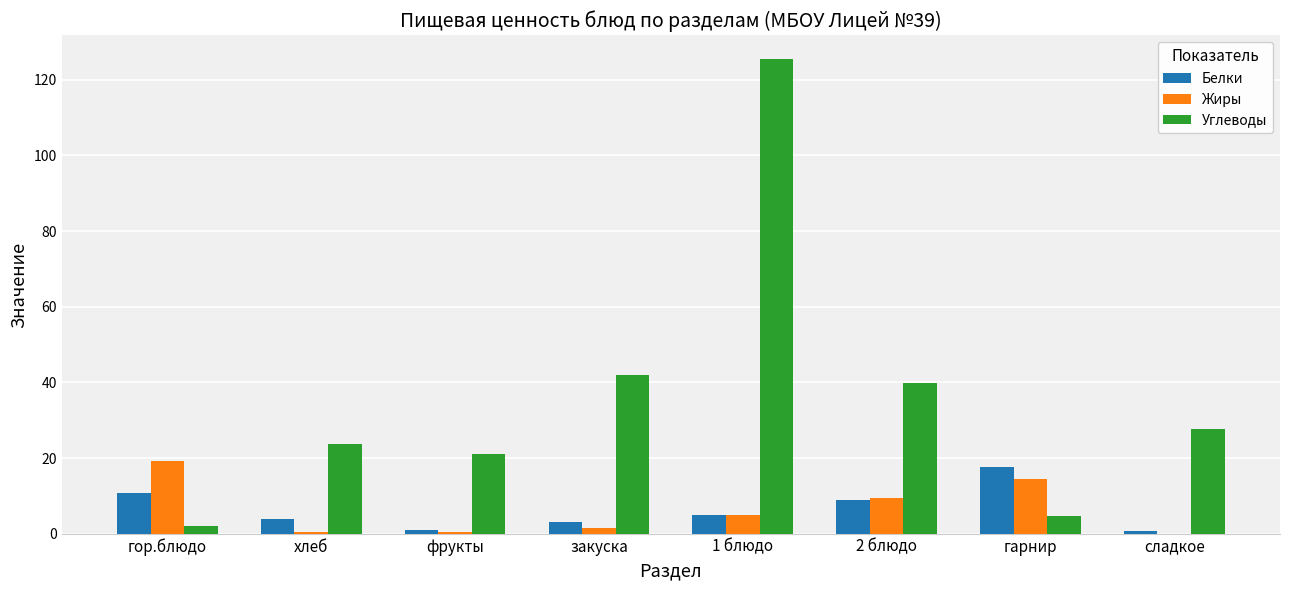

What is the sum of all Жиры values?

50.7